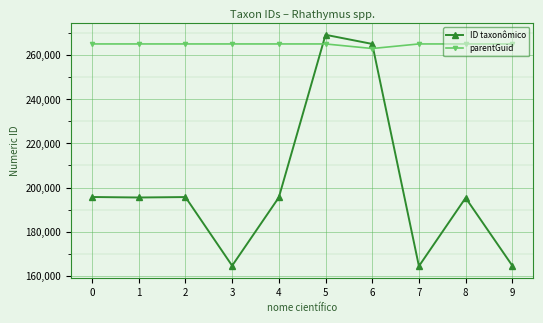

At how many categories does at least one series exceed 265648?

1